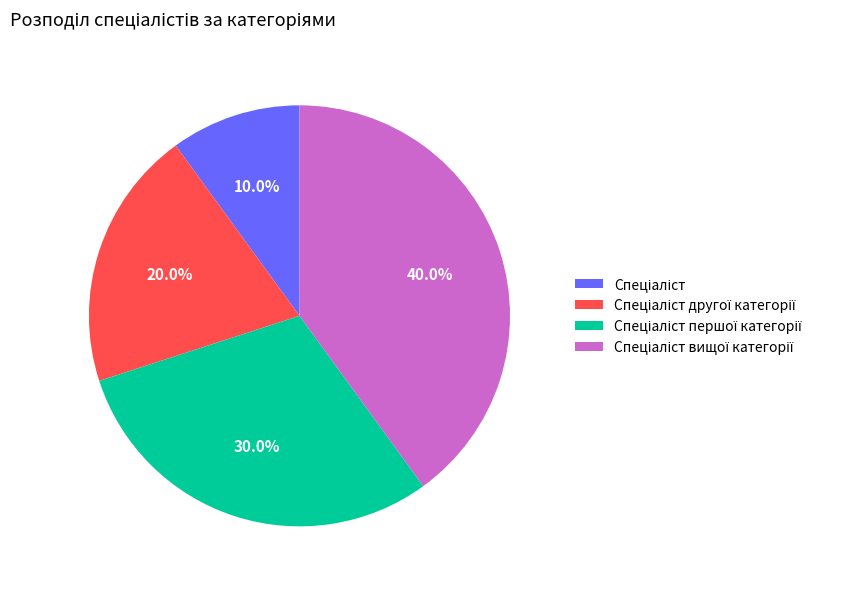

Is there any slice that represents more than half of the pie?

No